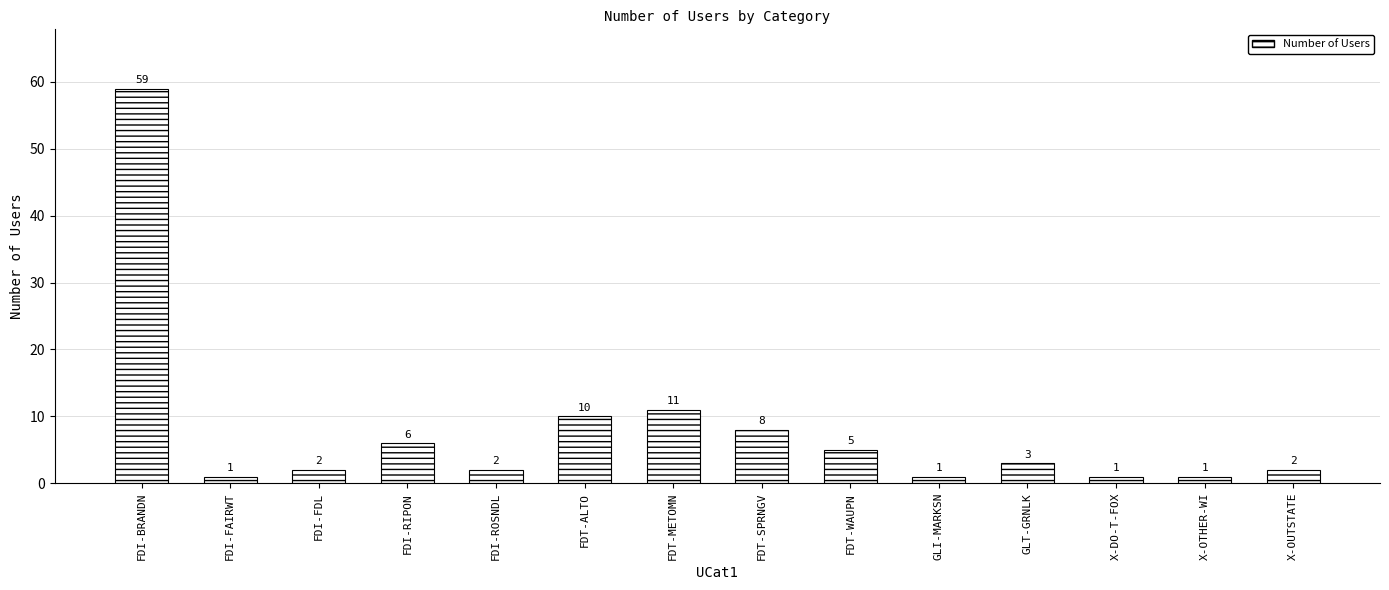

Are the bars grouped side by side (vs. stacked)?

No